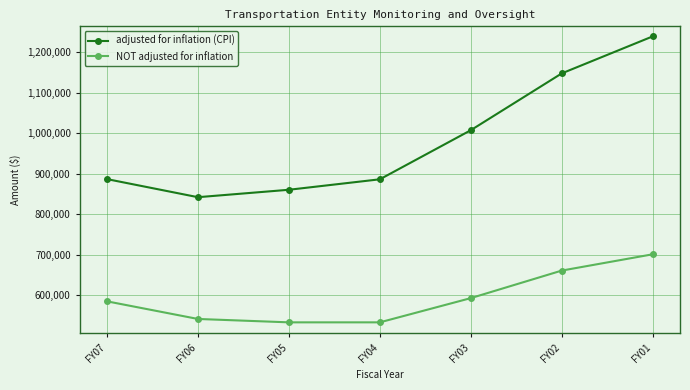

At which category does the chart reach its peak across all series?

FY01